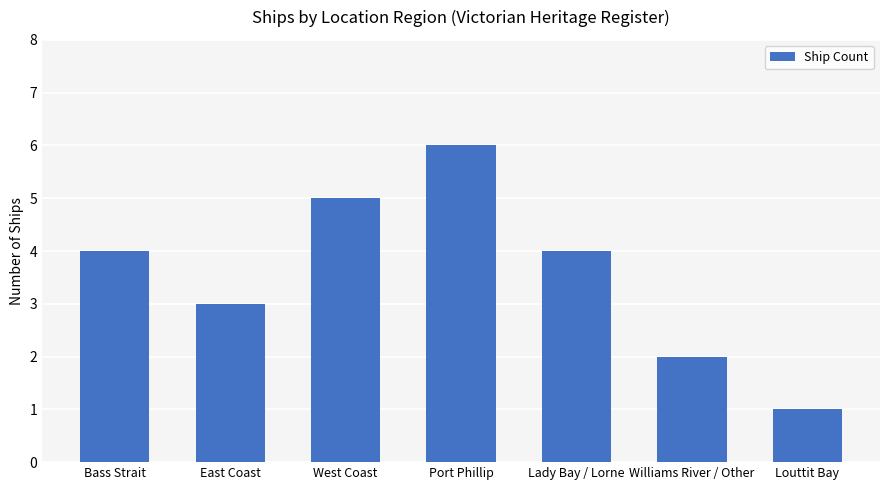

Which category has the highest value across all series?

Port Phillip